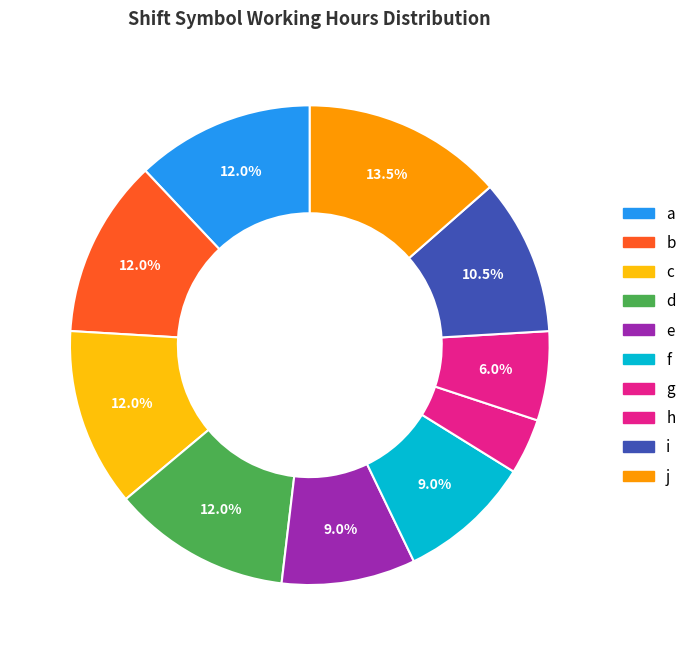

Count the number of slices in the pie.

10